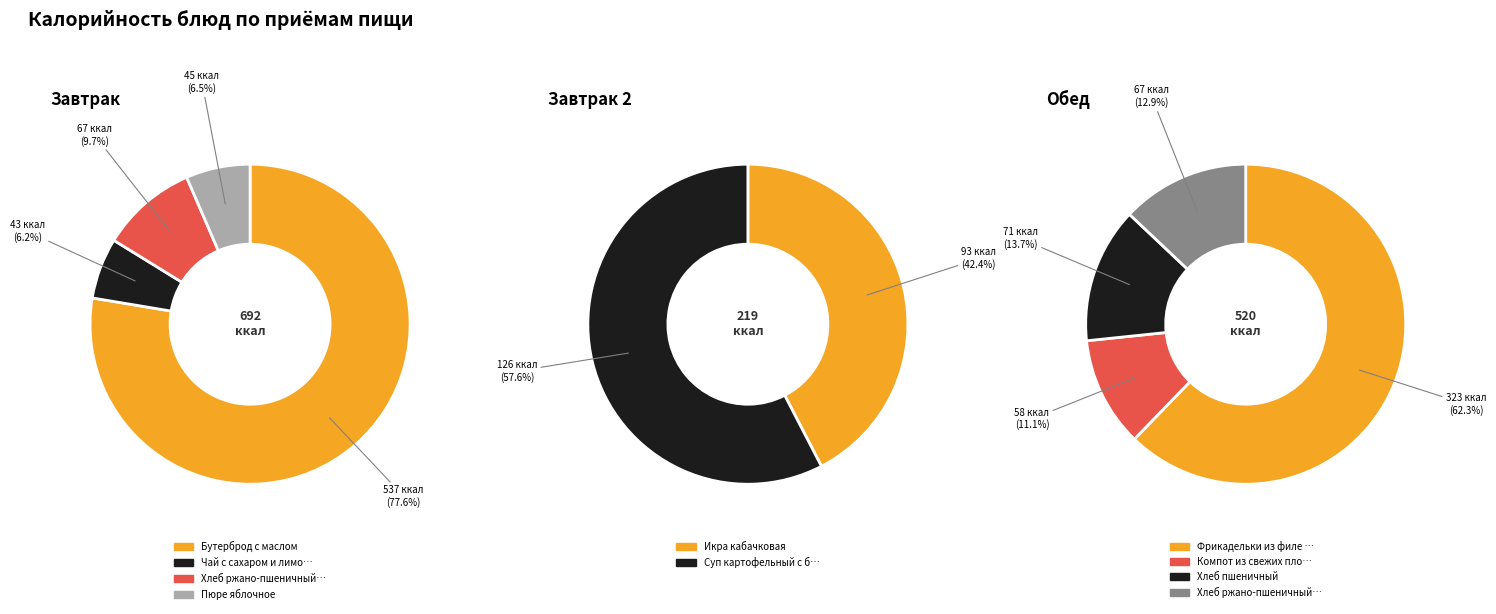

Count the number of slices in the pie.

10